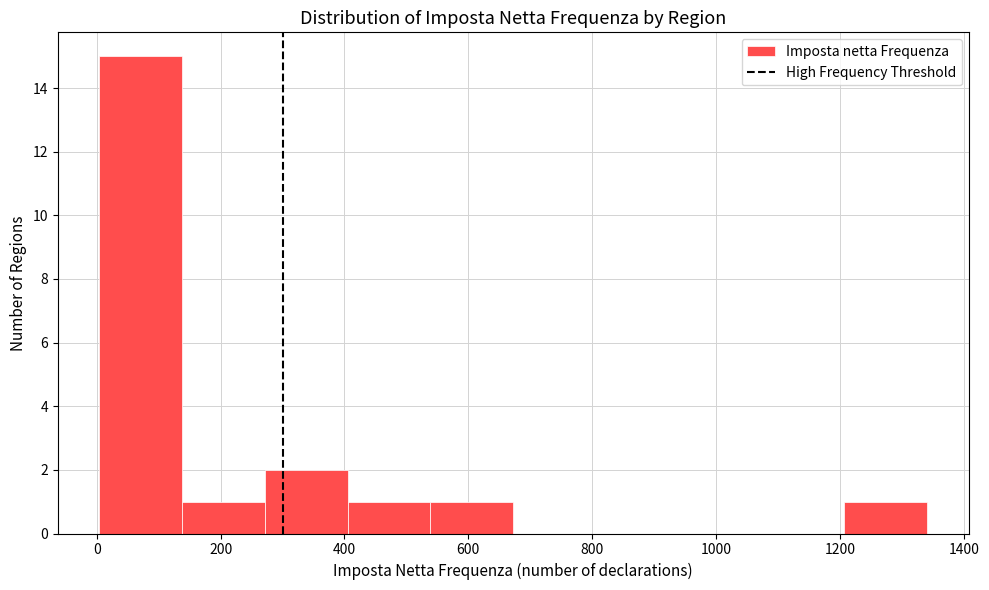

Reading left to right, transcribe this chart: for each bar, give the range it covers on the x-axis and its height. Neither the bar edges nor the heights are printed on the chart, so give them approximately, as read against the axes.

0 to 140: 15
140 to 280: 1
280 to 400: 2
400 to 540: 1
540 to 680: 1
680 to 800: 0
800 to 940: 0
940 to 1080: 0
1080 to 1200: 0
1200 to 1340: 1